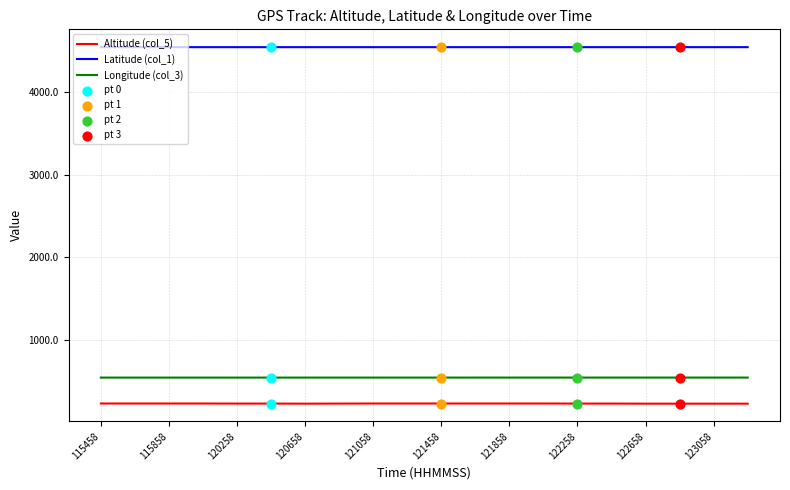

At how many categories does at least one series exceed 844?

20